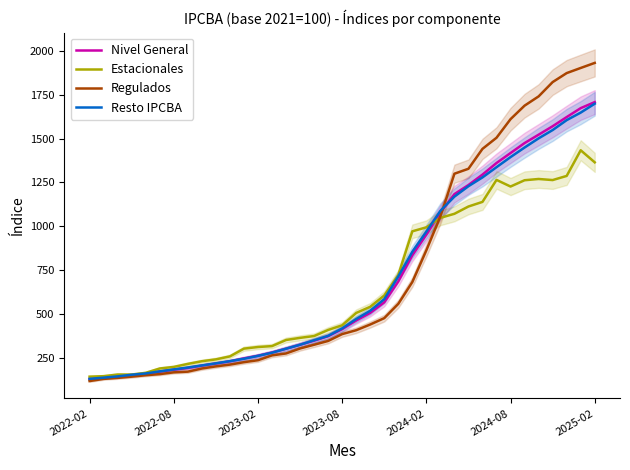

Which has a higher value, 10 or 23?

23